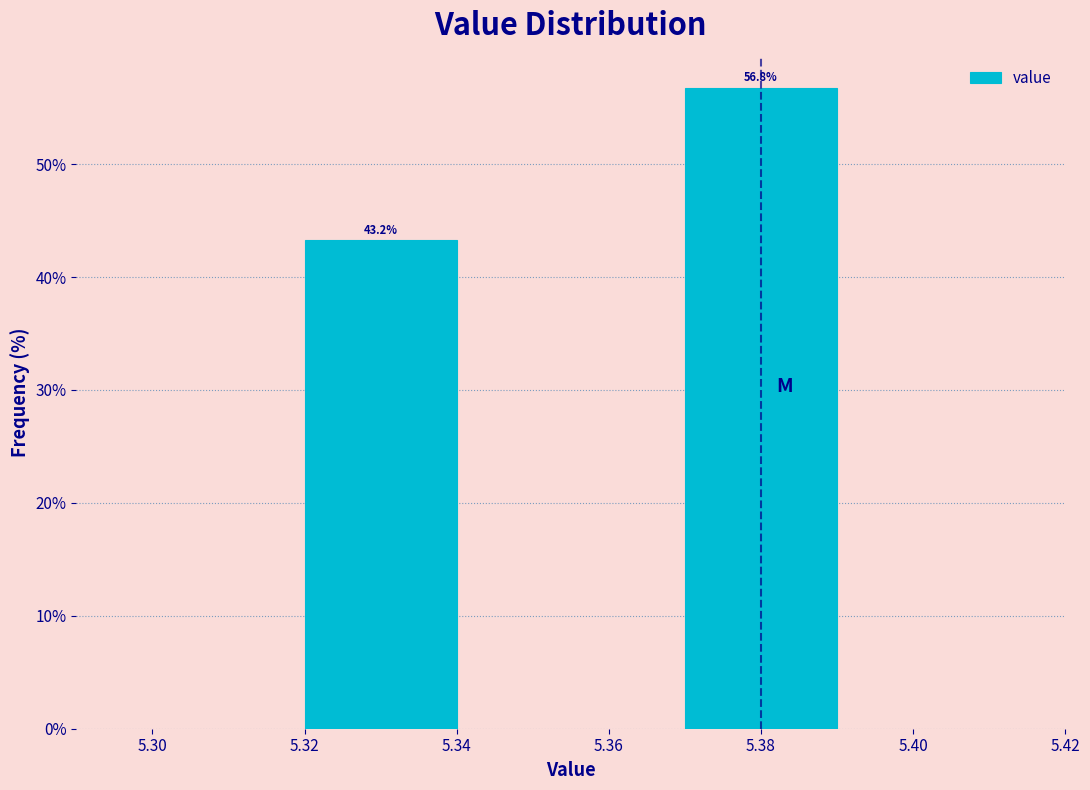

Reading left to right, transcribe all the data shown in this chart.

5.32=43.2	5.38=56.8